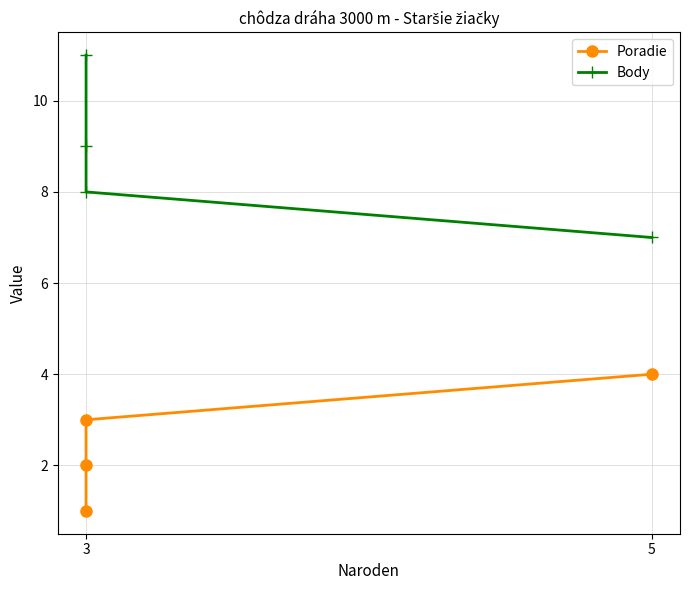

What is the minimum value shown in the chart?

1